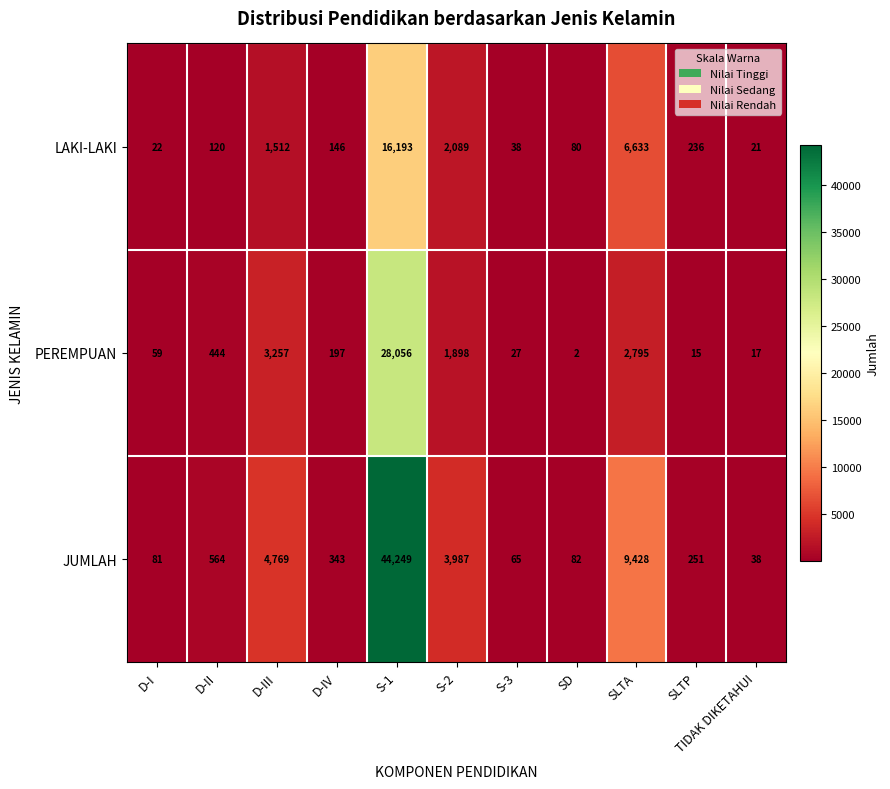

What is the maximum value shown in the chart?

44249